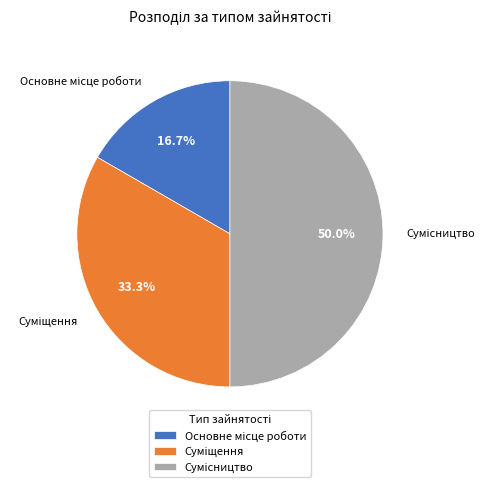

Which slice is the smallest?

Основне місце роботи